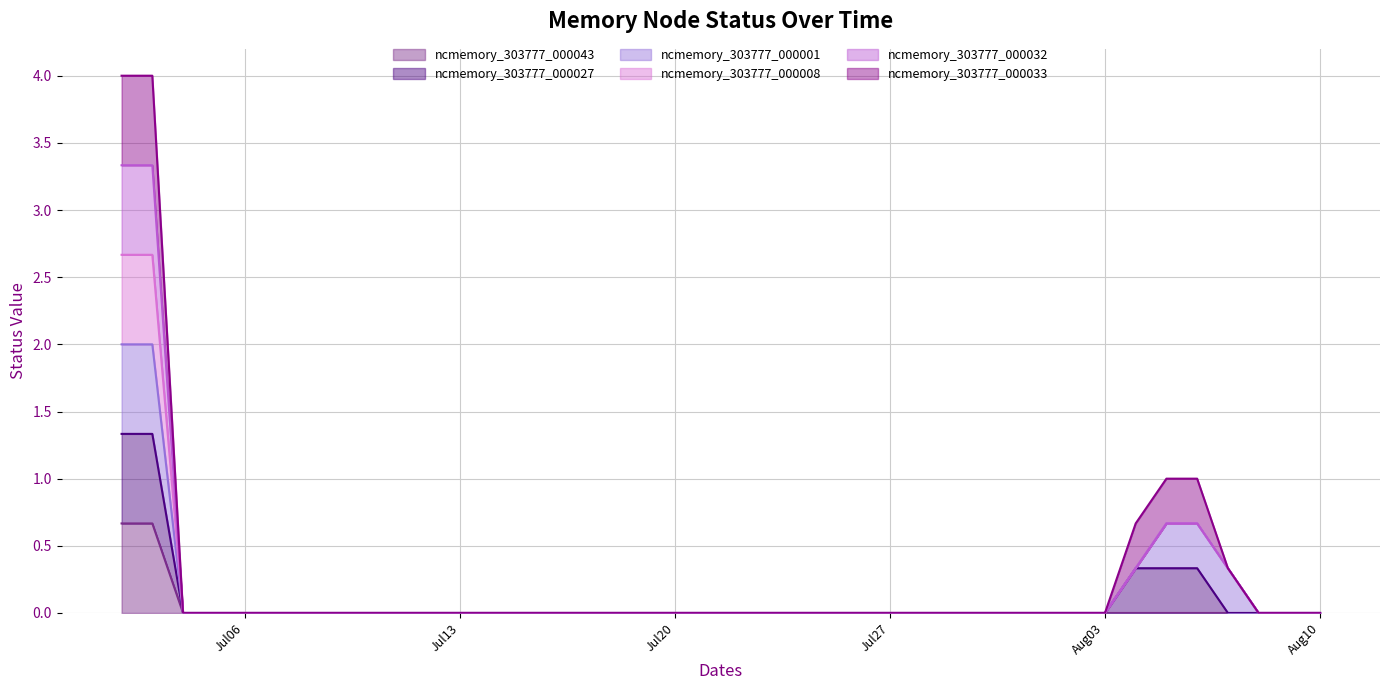

What is the label of the 36th point from the right?

2020-07-06